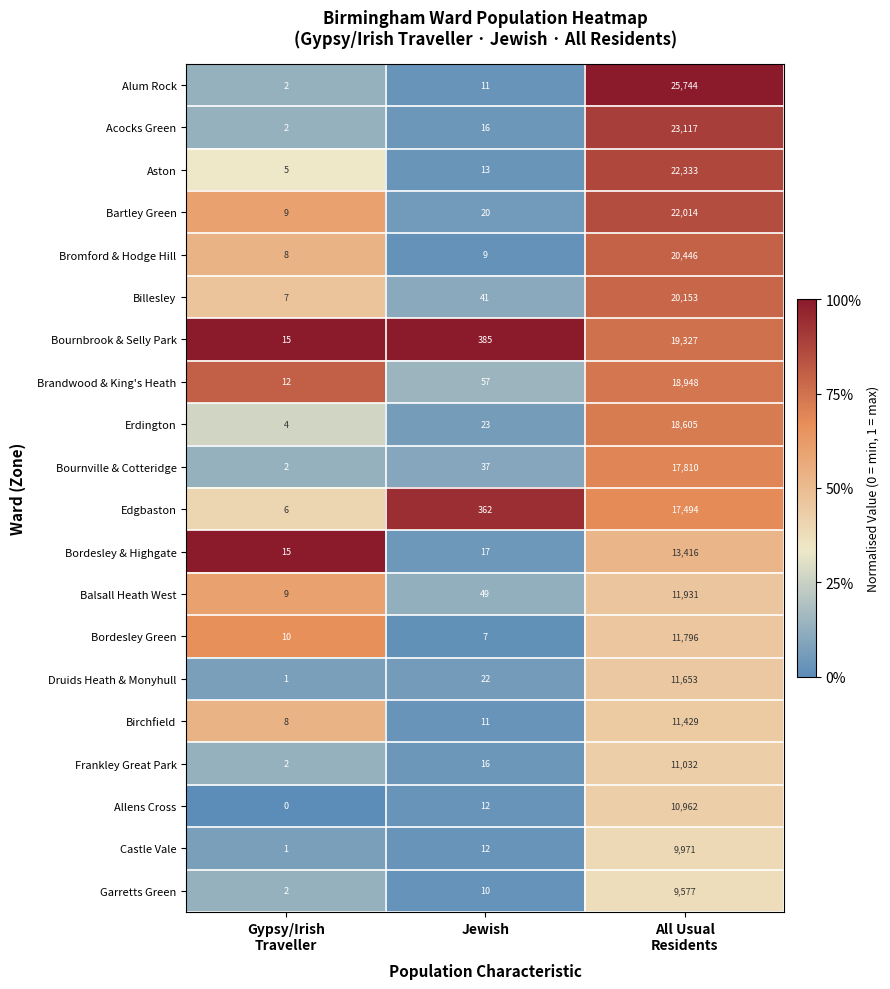

Rank the series by their maximum value, from lowest to highest.

Garretts Green, Castle Vale, Allens Cross, Frankley Great Park, Birchfield, Druids Heath & Monyhull, Bordesley Green, Balsall Heath West, Bordesley & Highgate, Edgbaston, Bournville & Cotteridge, Erdington, Brandwood & King's Heath, Bournbrook & Selly Park, Billesley, Bromford & Hodge Hill, Bartley Green, Aston, Acocks Green, Alum Rock